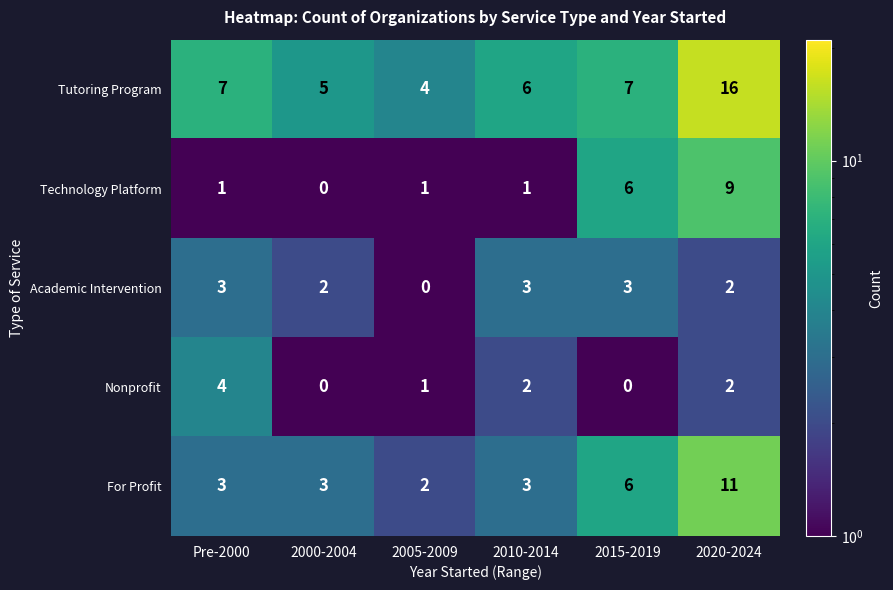

Between 2005-2009 and 2020-2024, which series saw the biggest shift?

Tutoring Program